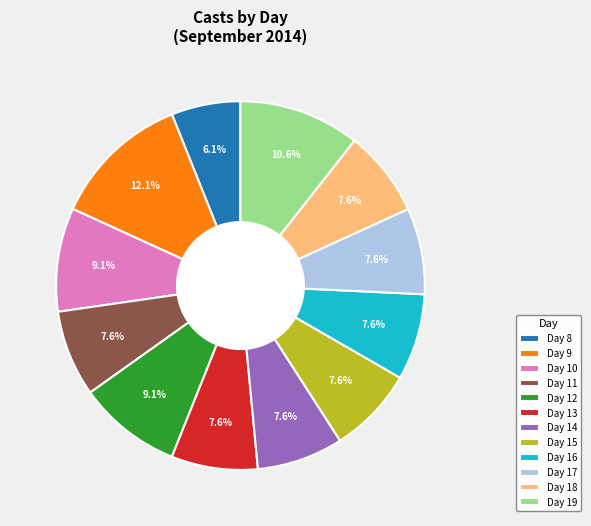

To the nearest percent, what is the difference between the largest and smallest slice percentages?

6%